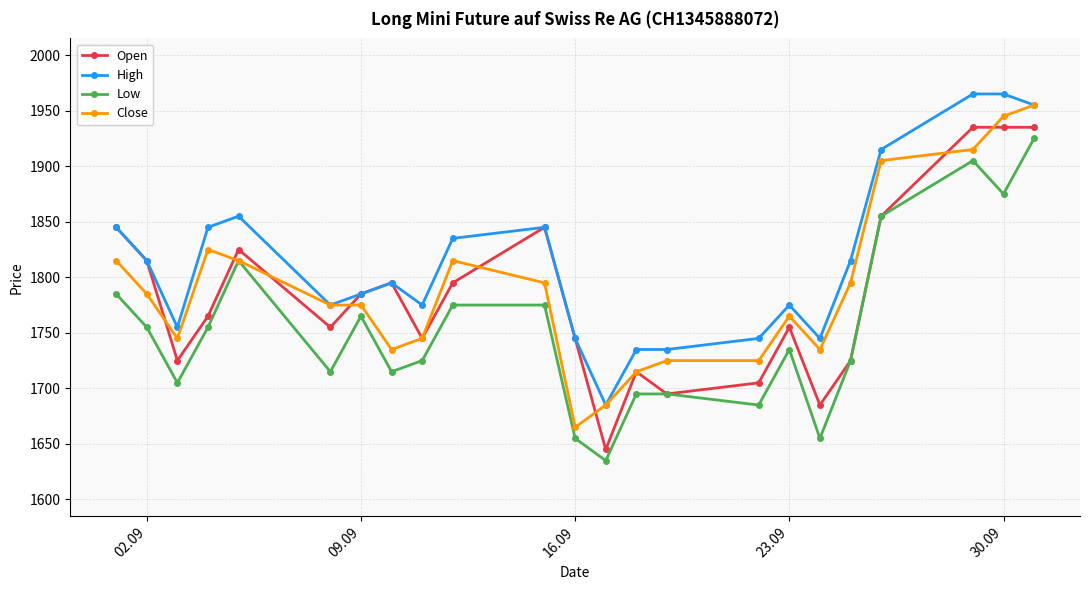

True or false: Close has more than 0 interior local peaks.

True